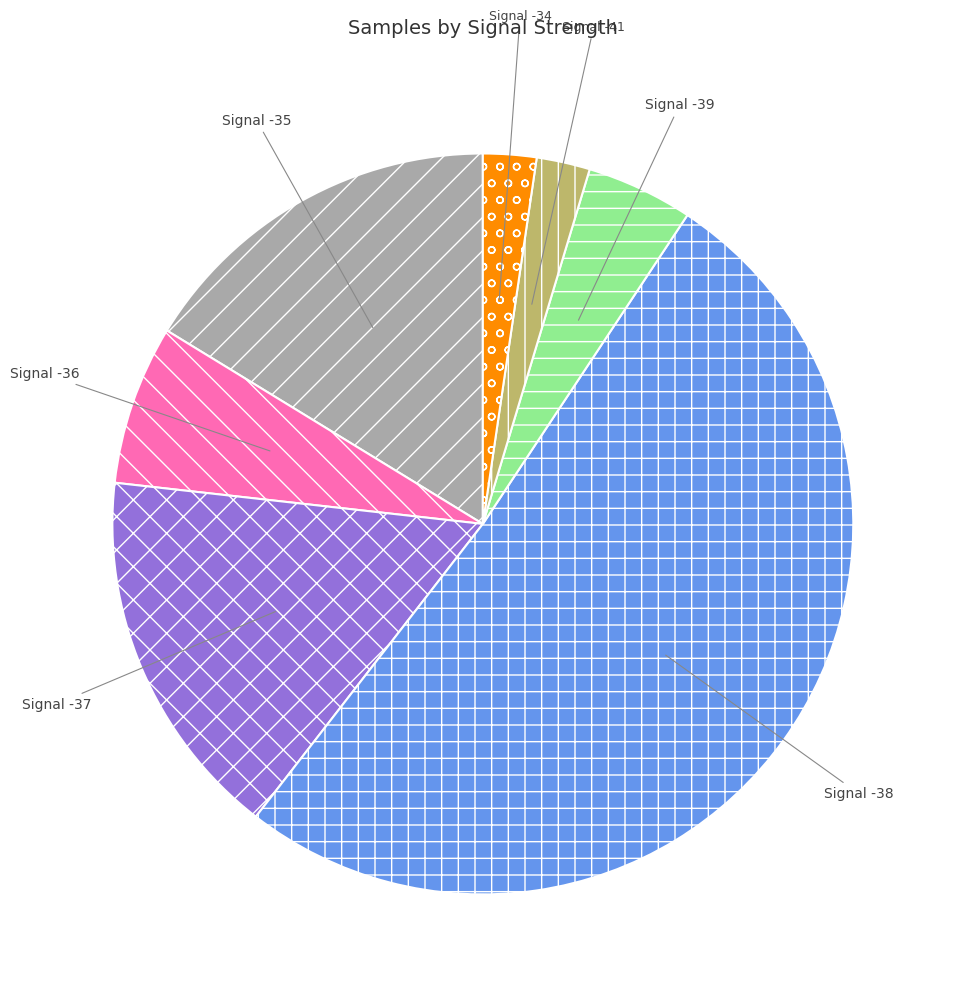

Is there any slice that represents more than half of the pie?

Yes